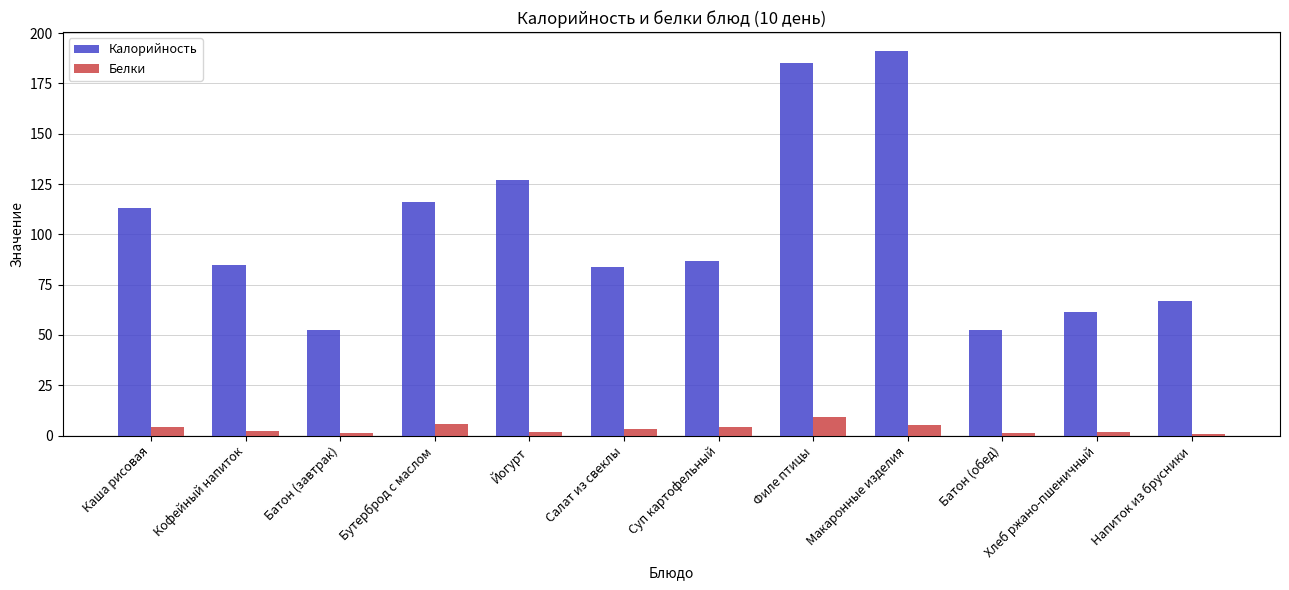

True or false: Калорийность has a value of 327.1 at Филе птицы.

False